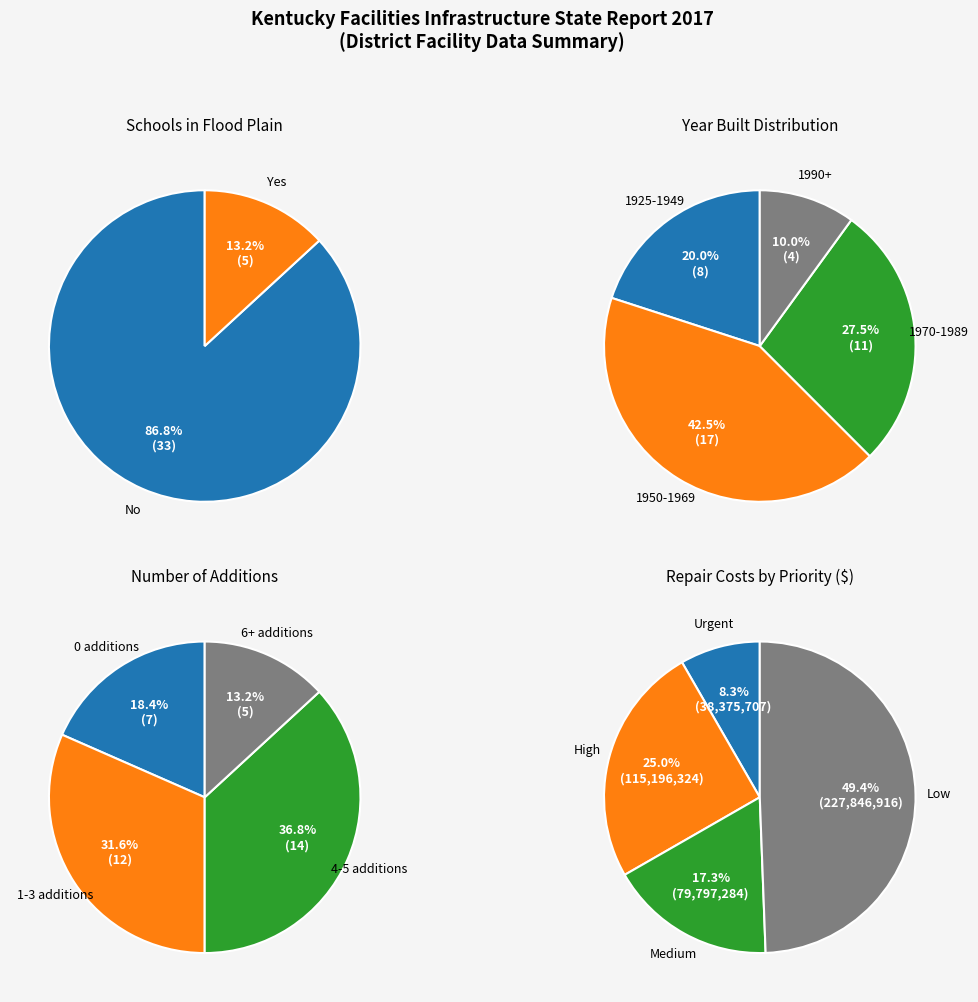

To the nearest percent, what percentage of the pie is No?

87%